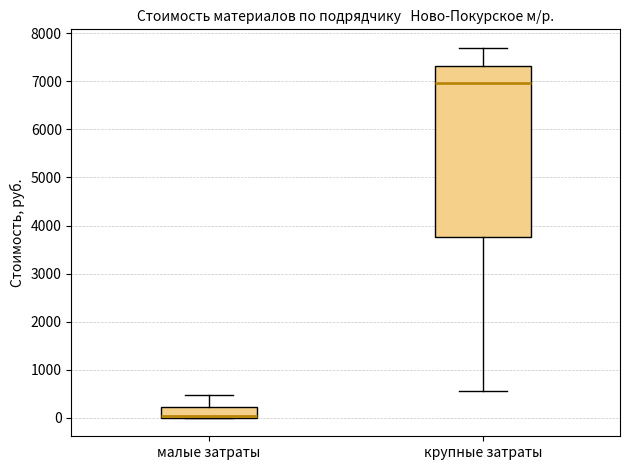

Where is the lower edge of the box for малые затраты on the y-axis? The values are not printed on the chart, so give them approximately, as read against the axis.

0